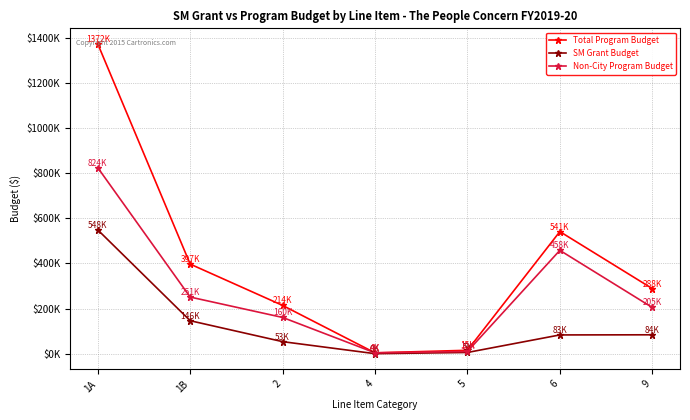

Is the value of Non-City Program Budget at 6 greater than the value of SM Grant Budget at 4?

Yes